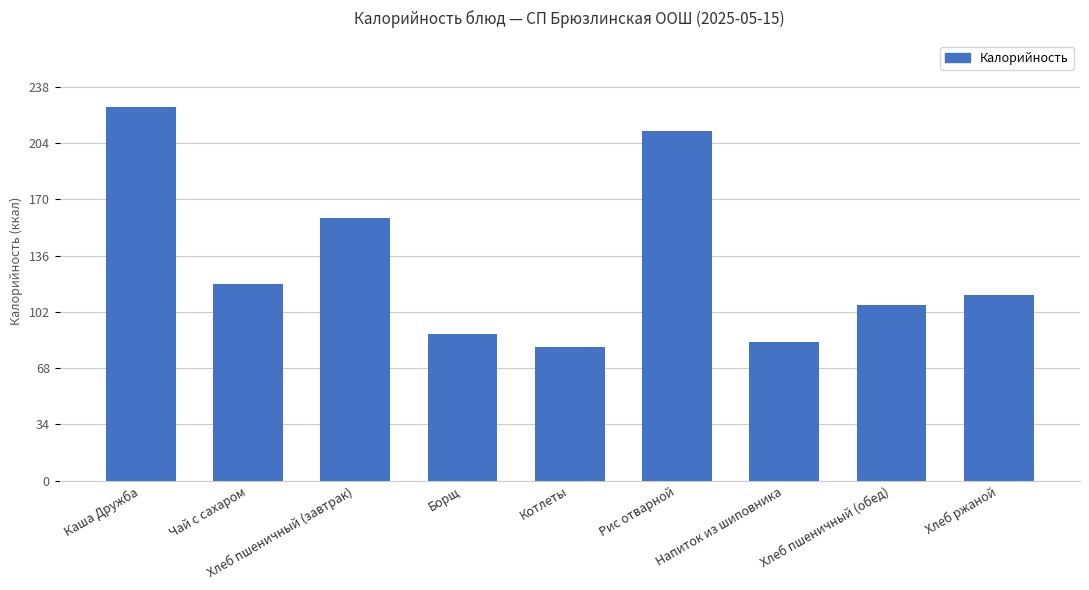

True or false: the data shows 80.1 at Рис отварной.

False